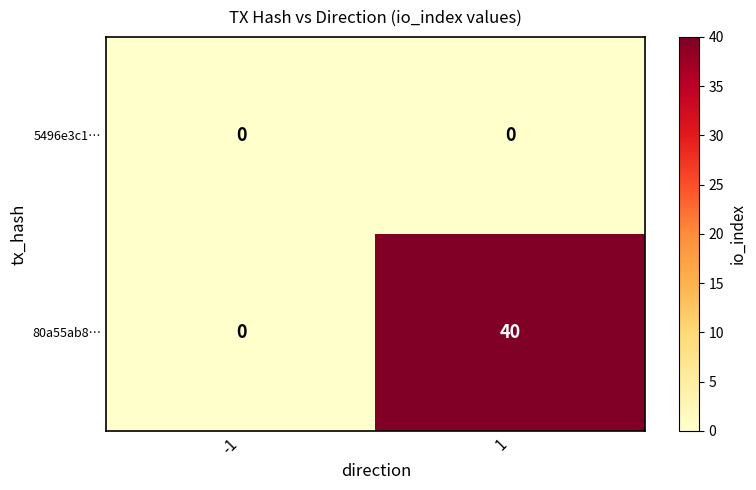

Reading right to left, extract all data points from this chart.

5496e3c1…: 0	0
80a55ab8…: 40	0